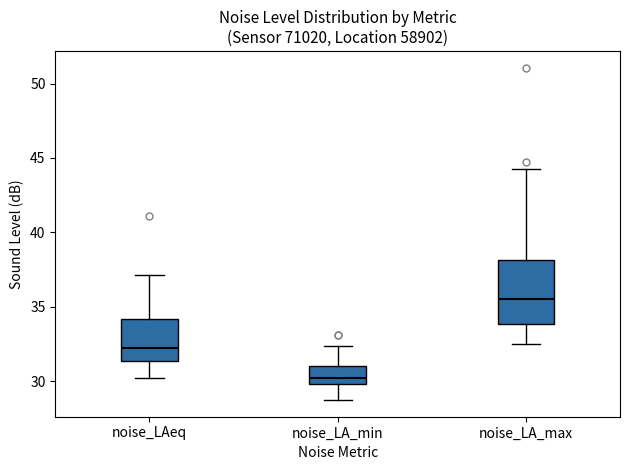

Comparing the boxes themselves (not the whiskers), which one is the tallest?

noise_LA_max